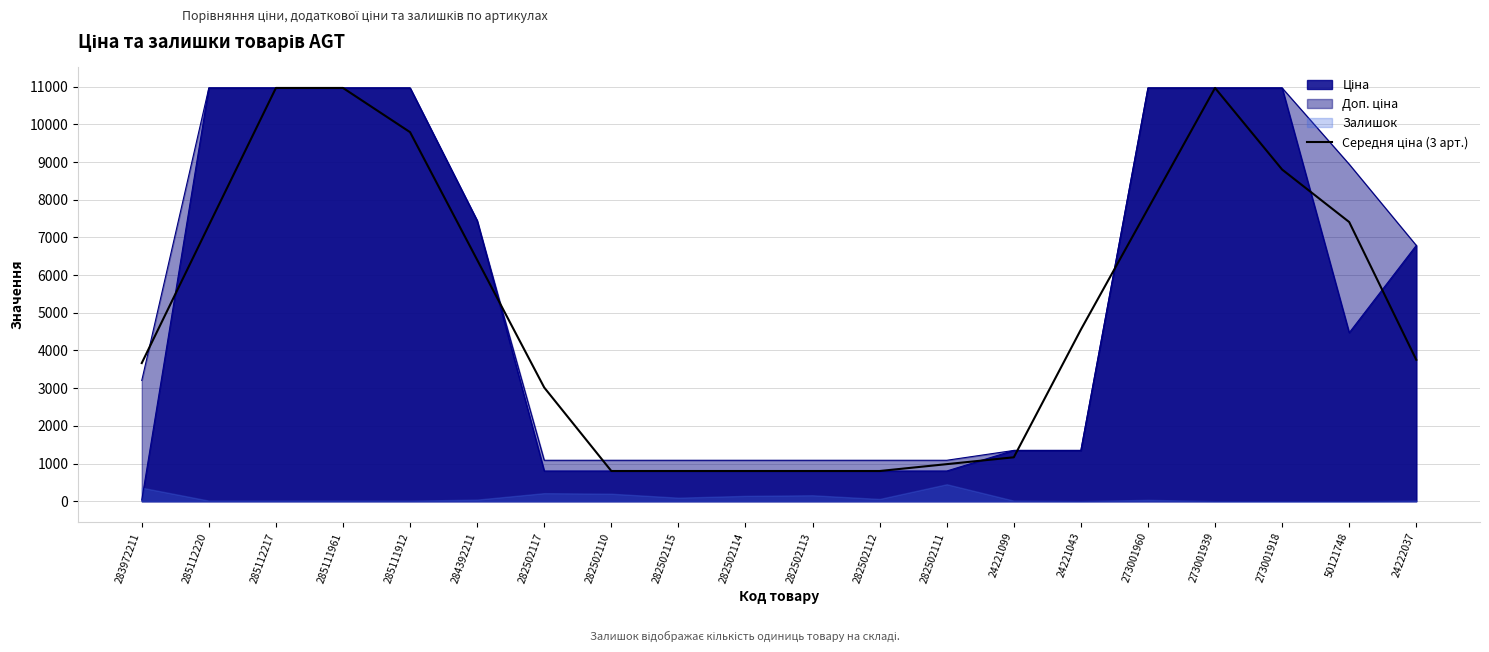

Reading left to right, list all the values displayed in this chart.

3665.5	7320.3	10964.4	10964.4	9791.1	6403.7	3016.3	802.1	802.1	802.1	802.1	802.1	984.1	1166.0	4553.4	7758.9	10964.4	8799.8	7407.4	3752.6